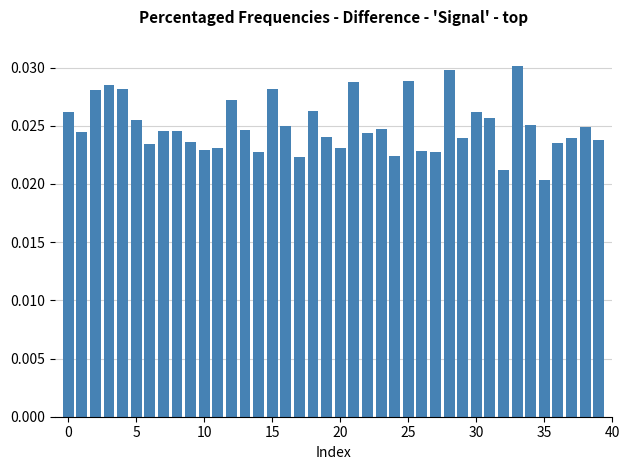

Does the chart contain stacked bars?

No